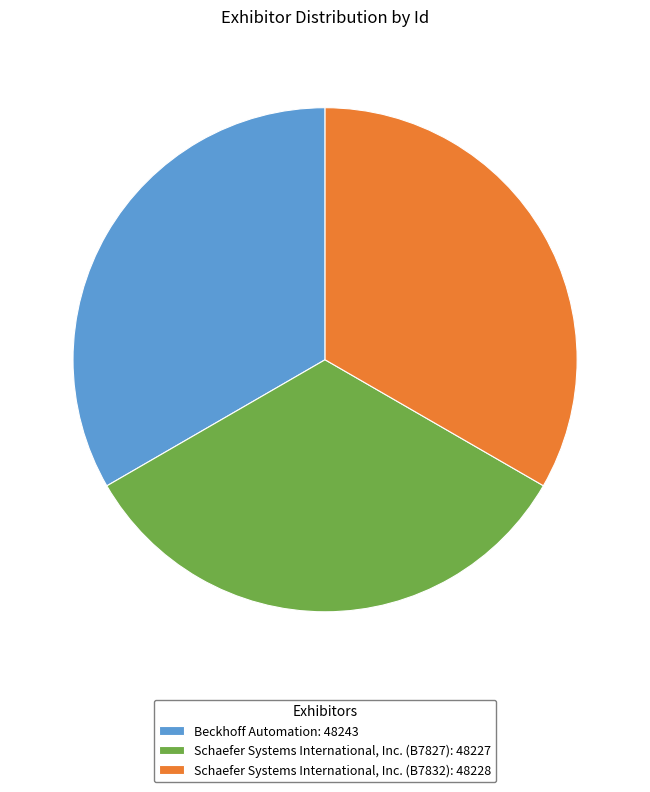

Is Schaefer Systems International, Inc. (B7827): 48227 the majority of the pie?

No